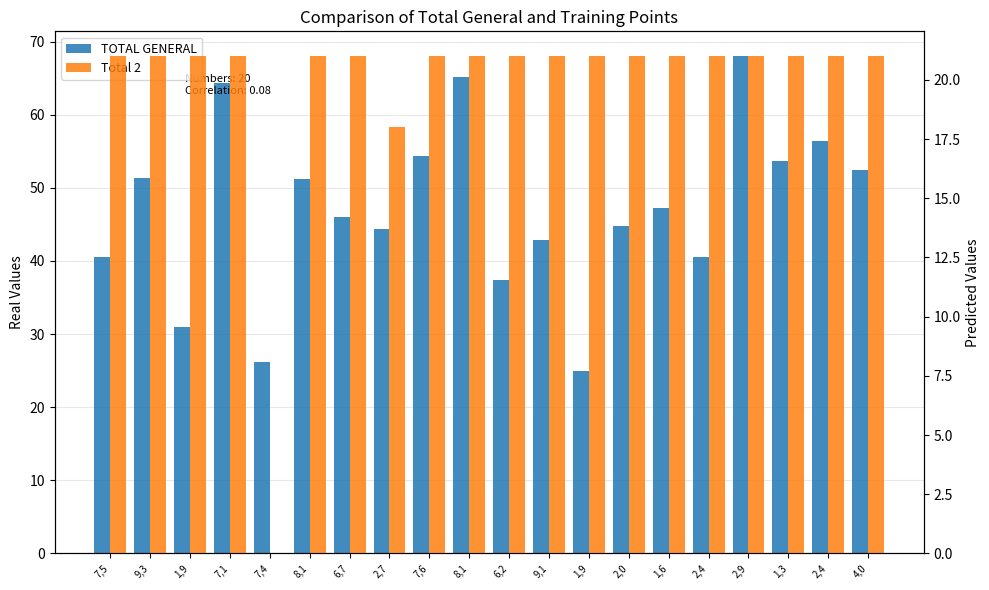

Reading right to left, list all the values displayed in this chart.

TOTAL GENERAL: 4,0=52.4	2,4=56.4	1,3=53.6	2,9=68.0	2,4=40.6	1,6=47.2	2,0=44.8	1,9=25.0	9,1=42.8	6,2=37.4	8,1=65.2	7,6=54.4	2,7=44.4	6,7=46.0	8,1=51.2	7,4=26.2	7,1=64.4	1,9=31.0	9,3=51.4	7,5=40.6
Total 2: 4,0=21.0	2,4=21.0	1,3=21.0	2,9=21.0	2,4=21.0	1,6=21.0	2,0=21.0	1,9=21.0	9,1=21.0	6,2=21.0	8,1=21.0	7,6=21.0	2,7=18.0	6,7=21.0	8,1=21.0	7,4=0.0	7,1=21.0	1,9=21.0	9,3=21.0	7,5=21.0